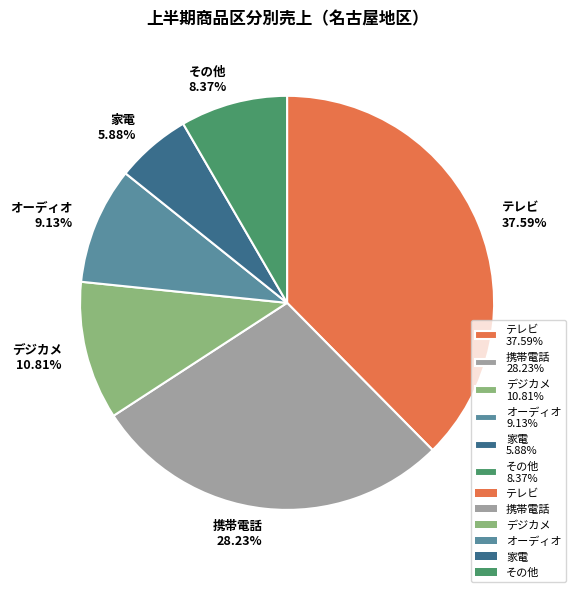

Rank the categories by value from highest to lowest.

テレビ, 携帯電話, デジカメ, オーディオ, その他, 家電